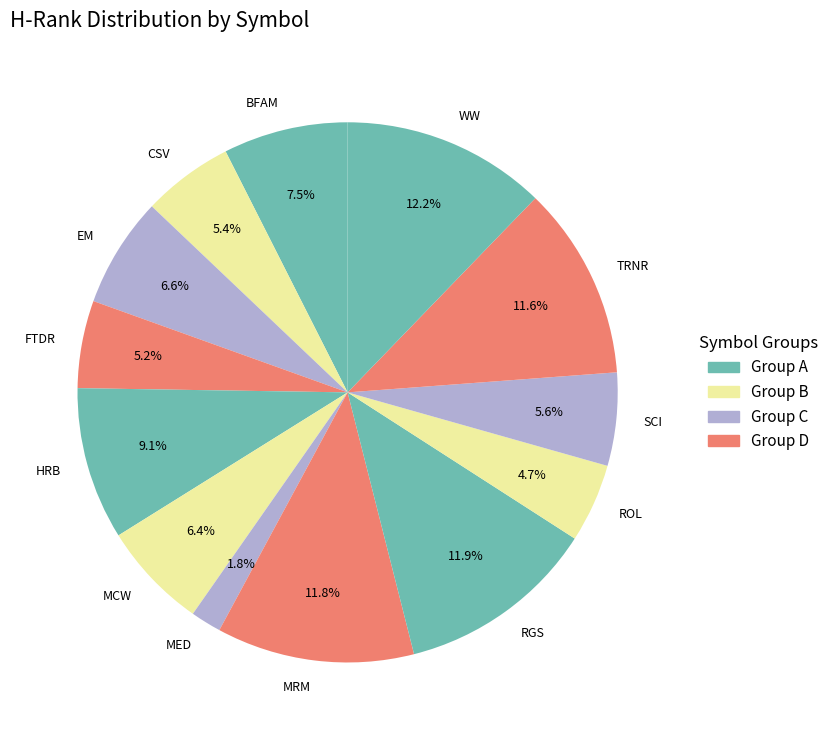

Is TRNR the majority of the pie?

No